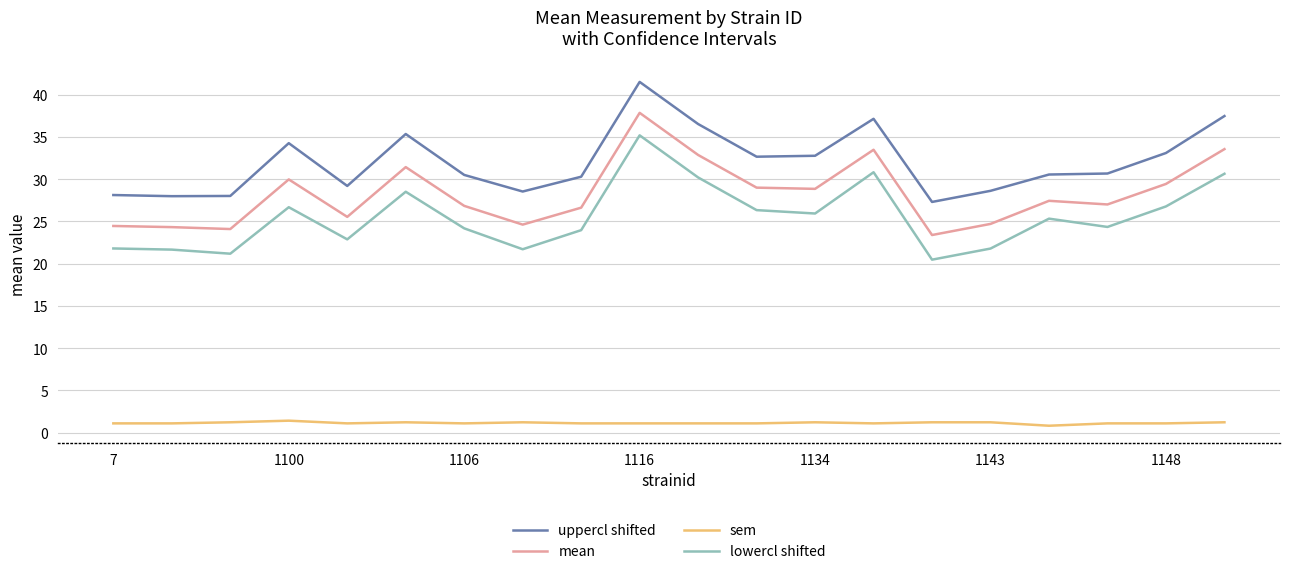

What is the highest value of the sem series?

1.4